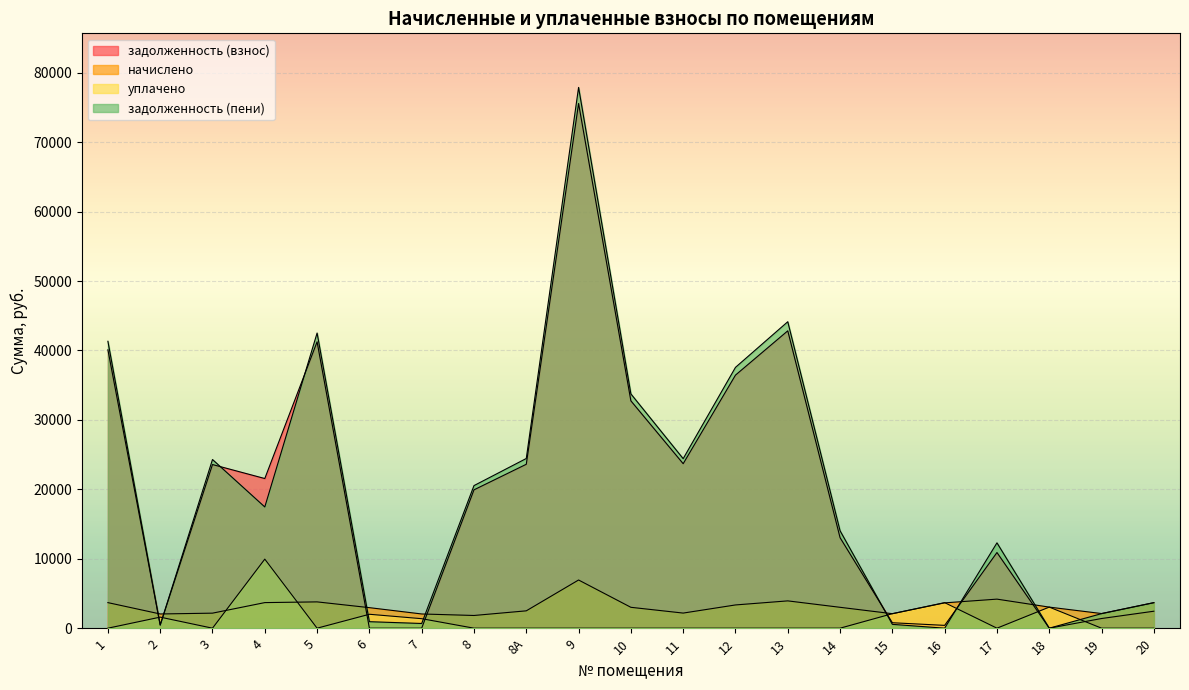

At how many categories does at least one series exceed 28732?

6